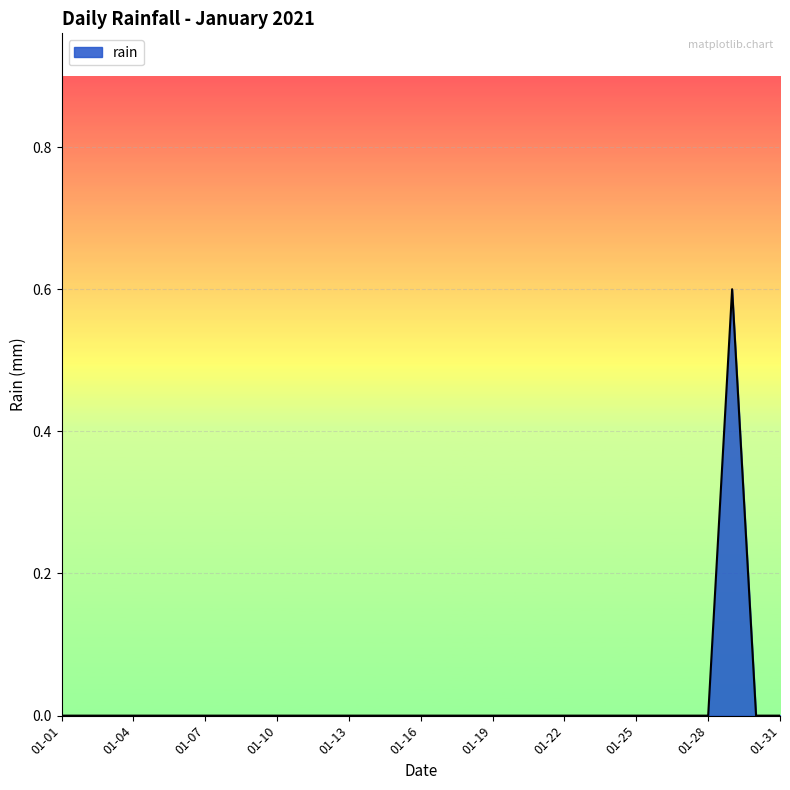

What is the difference between the maximum and minimum values?

0.6